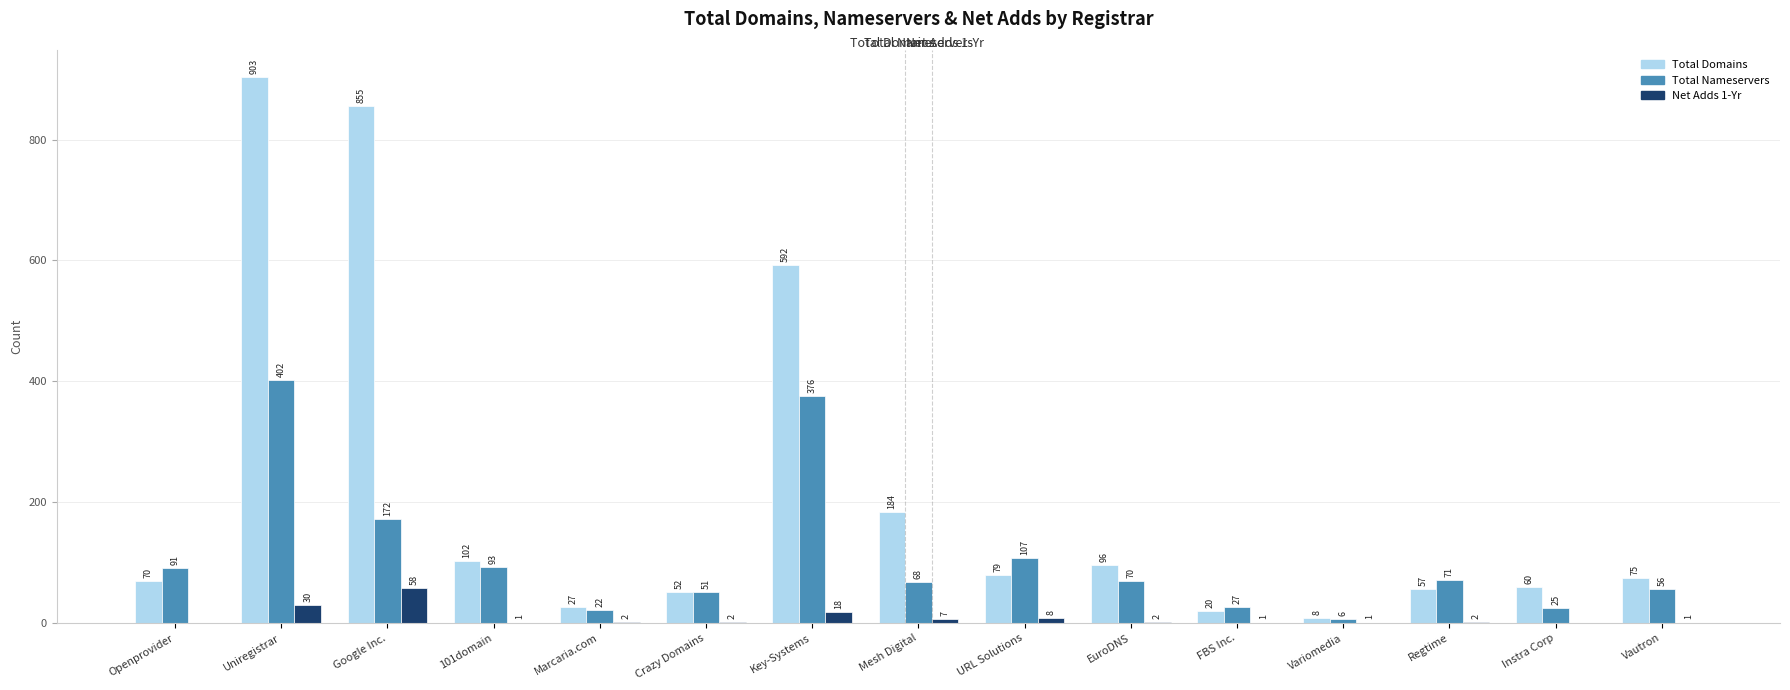

Which label corresponds to the largest value in the chart?

Uniregistrar